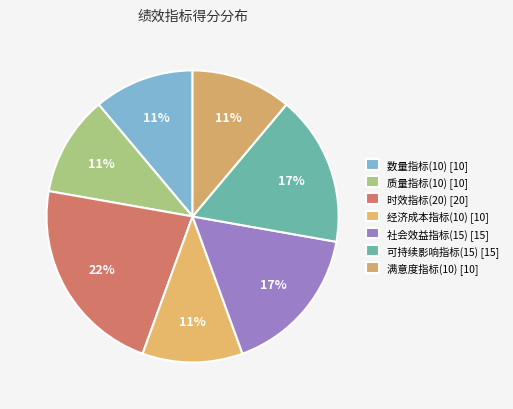

Which has a higher value, 经济成本指标(10) or 质量指标(10)?

经济成本指标(10)